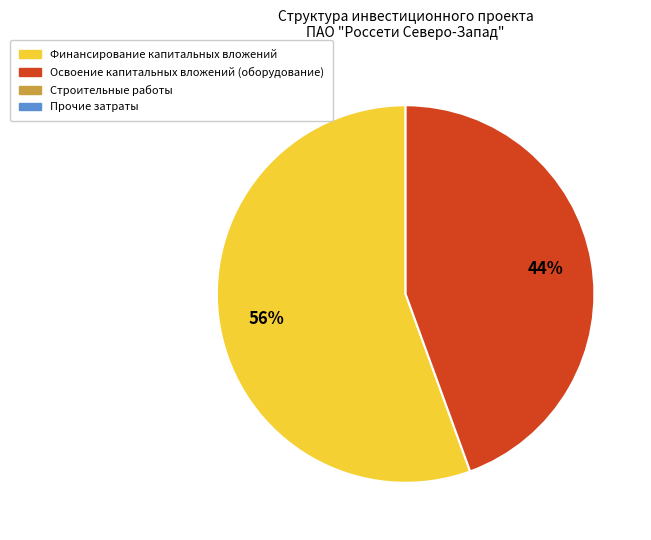

To the nearest percent, what is the average slice percentage?

50%